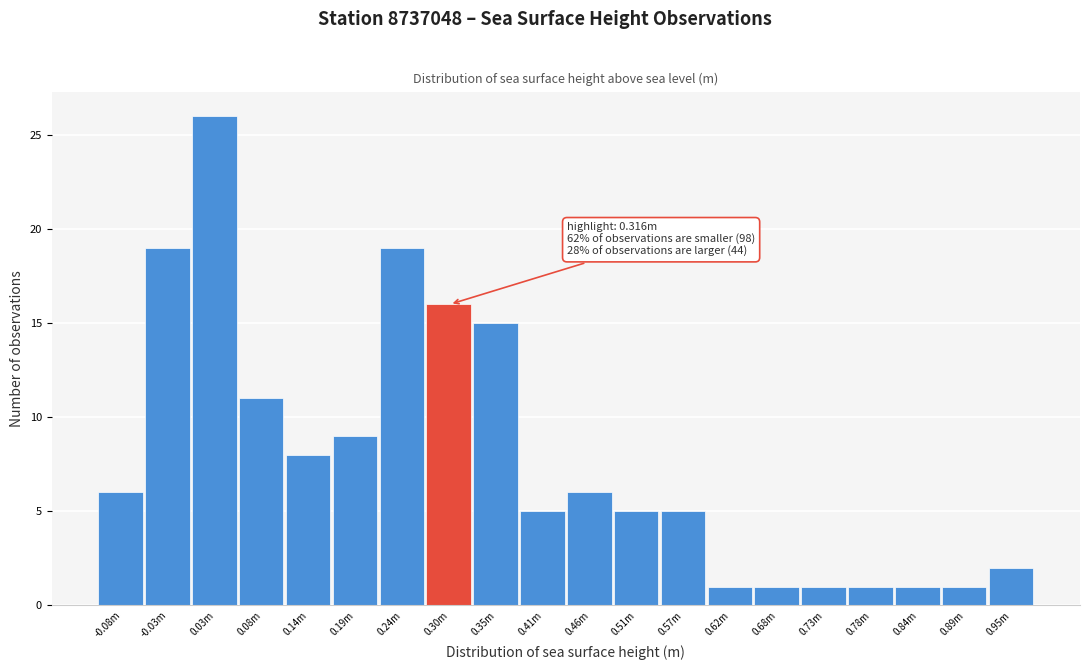

Reading left to right, extract all data points from this chart.

-0.08m=6	-0.03m=19	0.03m=26	0.08m=11	0.14m=8	0.19m=9	0.24m=19	0.30m=16	0.35m=15	0.41m=5	0.46m=6	0.51m=5	0.57m=5	0.62m=1	0.68m=1	0.73m=1	0.78m=1	0.84m=1	0.89m=1	0.95m=2